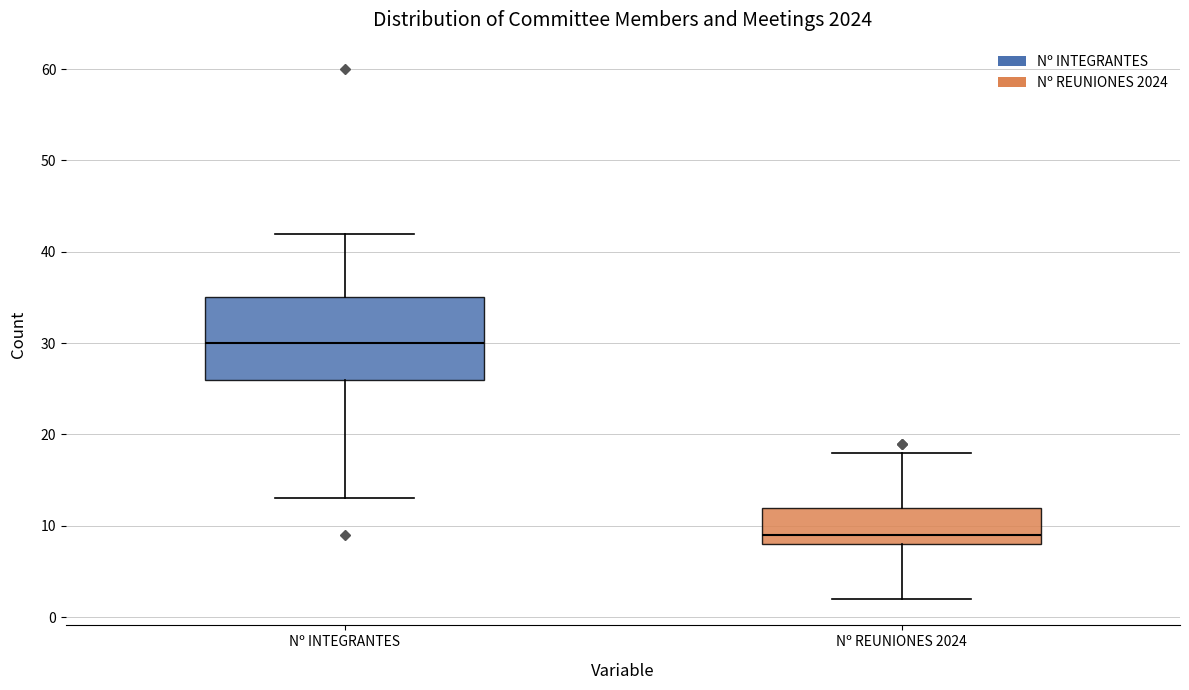

Where does the median line of the box for Nº INTEGRANTES sit on the y-axis? The values are not printed on the chart, so give them approximately, as read against the axis.

30